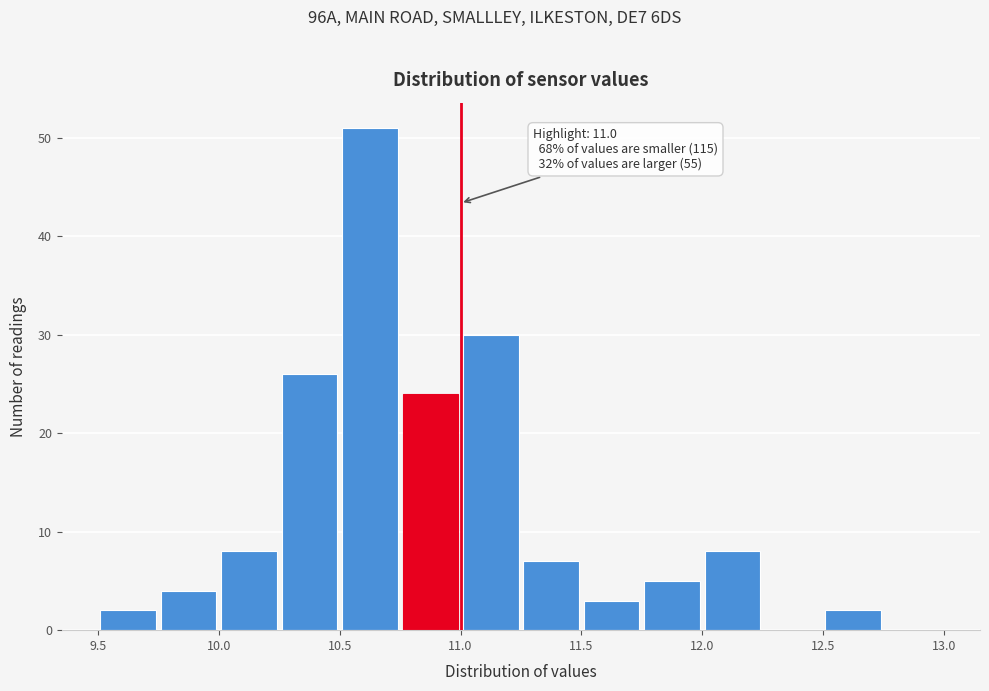

Over which range of the x-axis is the bar tallest?

10.50 to 10.75